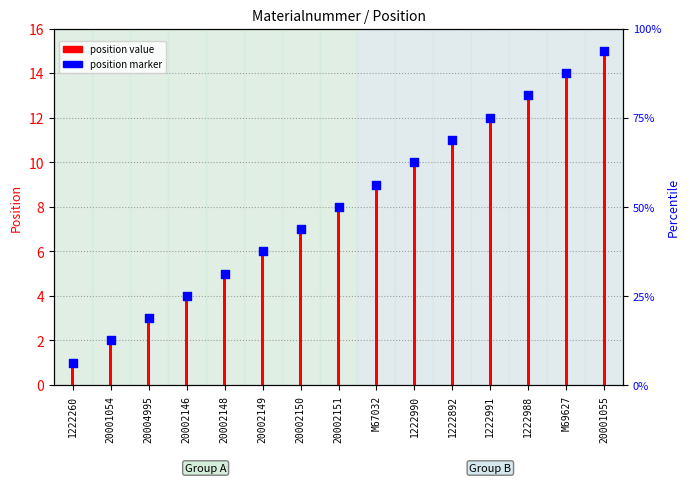

What is the total value across all series at 20002149?

12